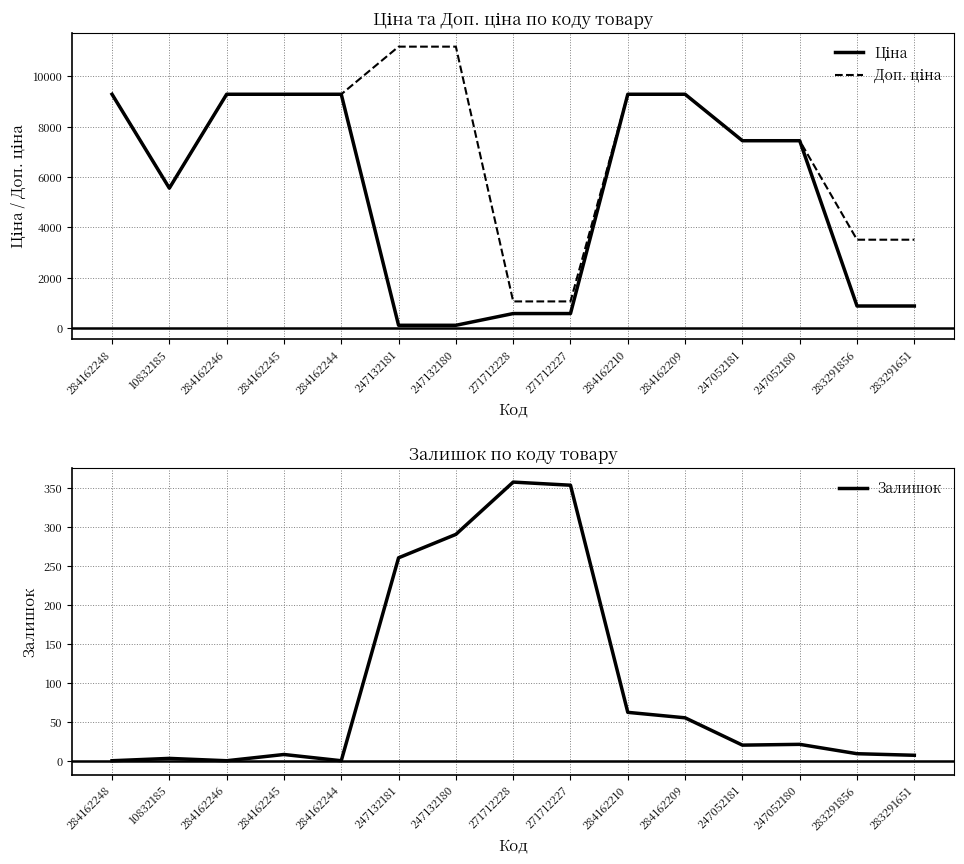

In Ціна, how many points are lower than both neighbors (excluding endpoints)?

1